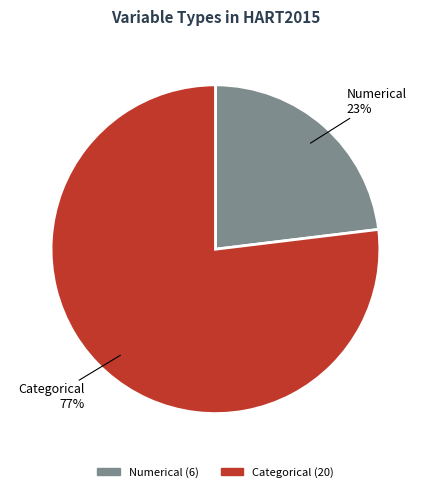

How many segments does this pie chart have?

2